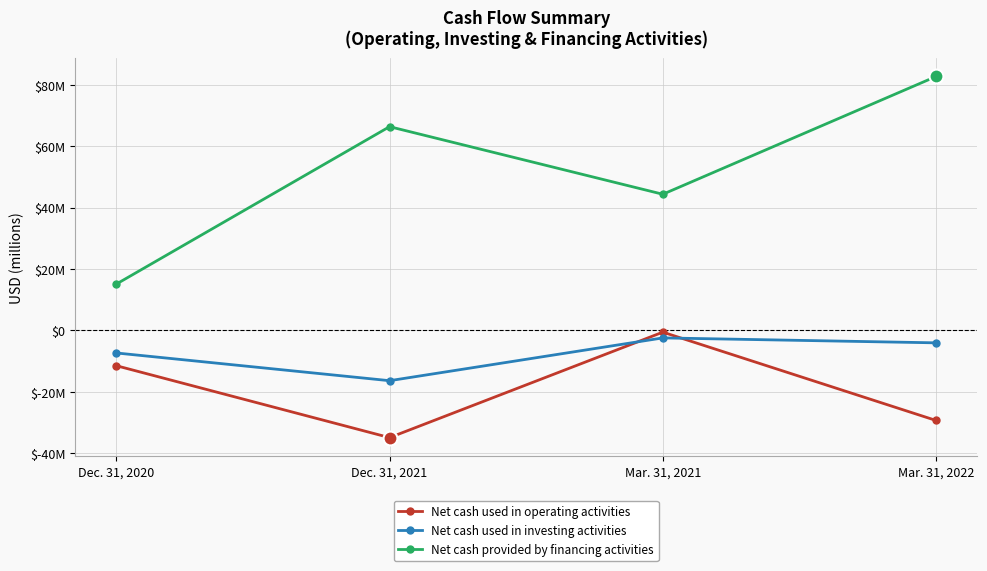

List the series in order of their overall mean, highest first.

Net cash provided by financing activities, Net cash used in investing activities, Net cash used in operating activities